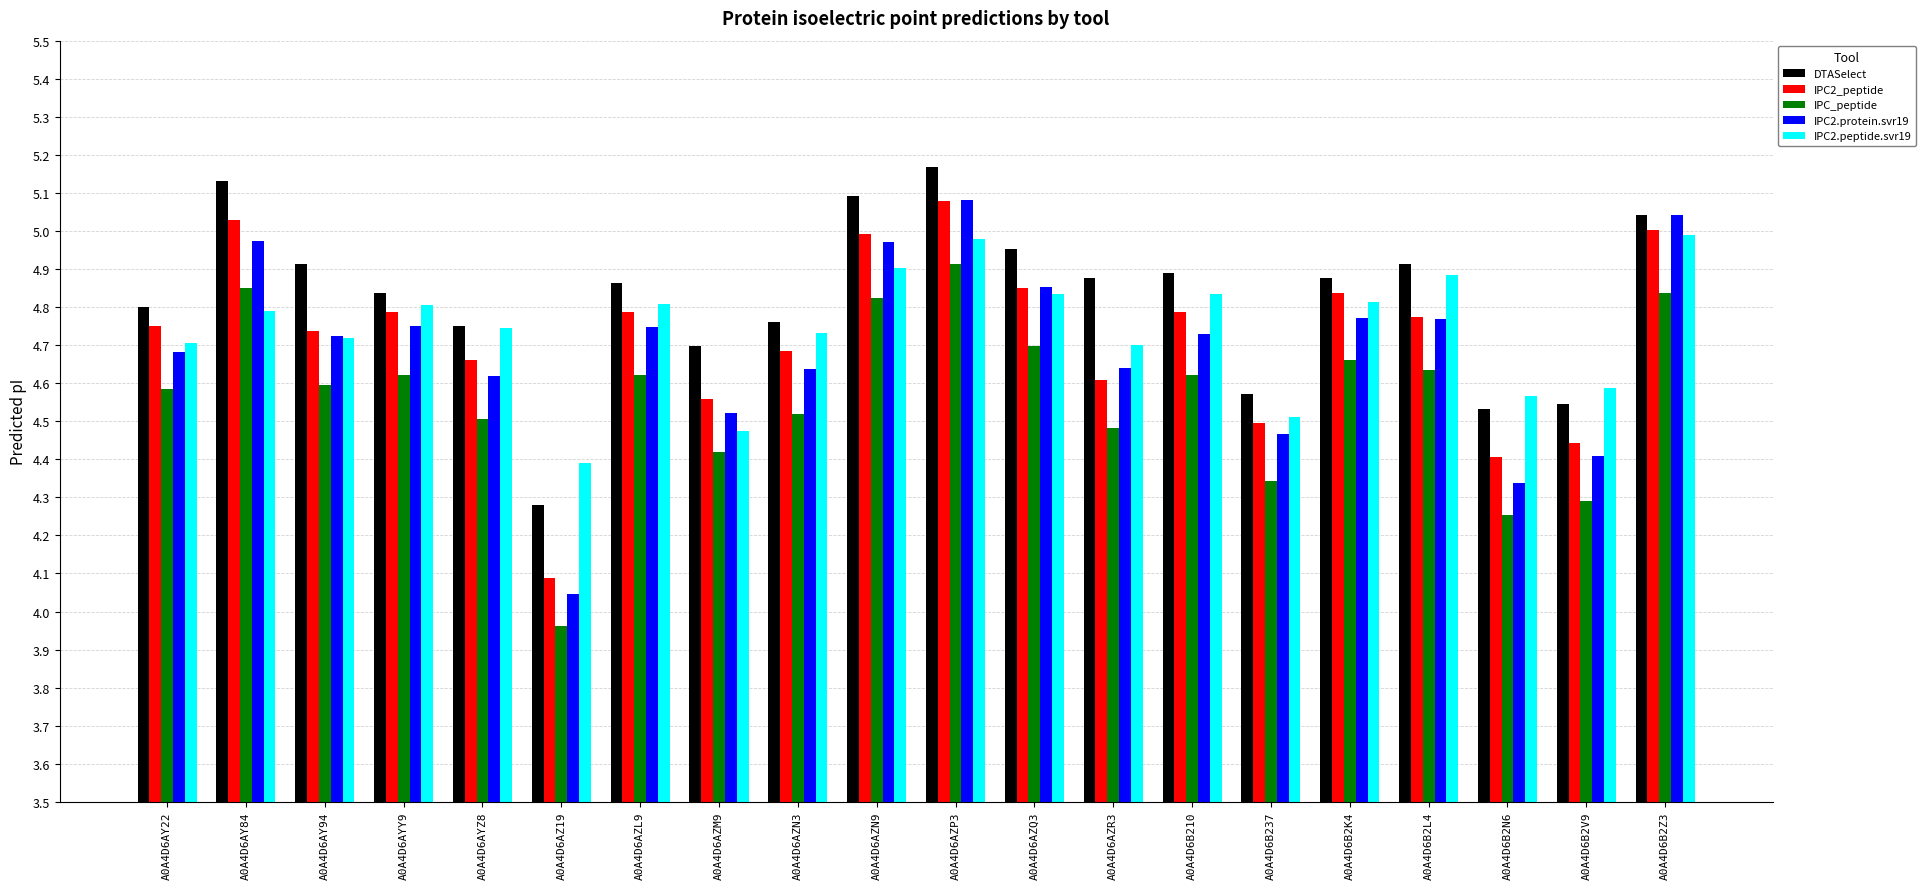

Is it true that IPC2_peptide equals 4.4 at A0A4D6B2V9?

True